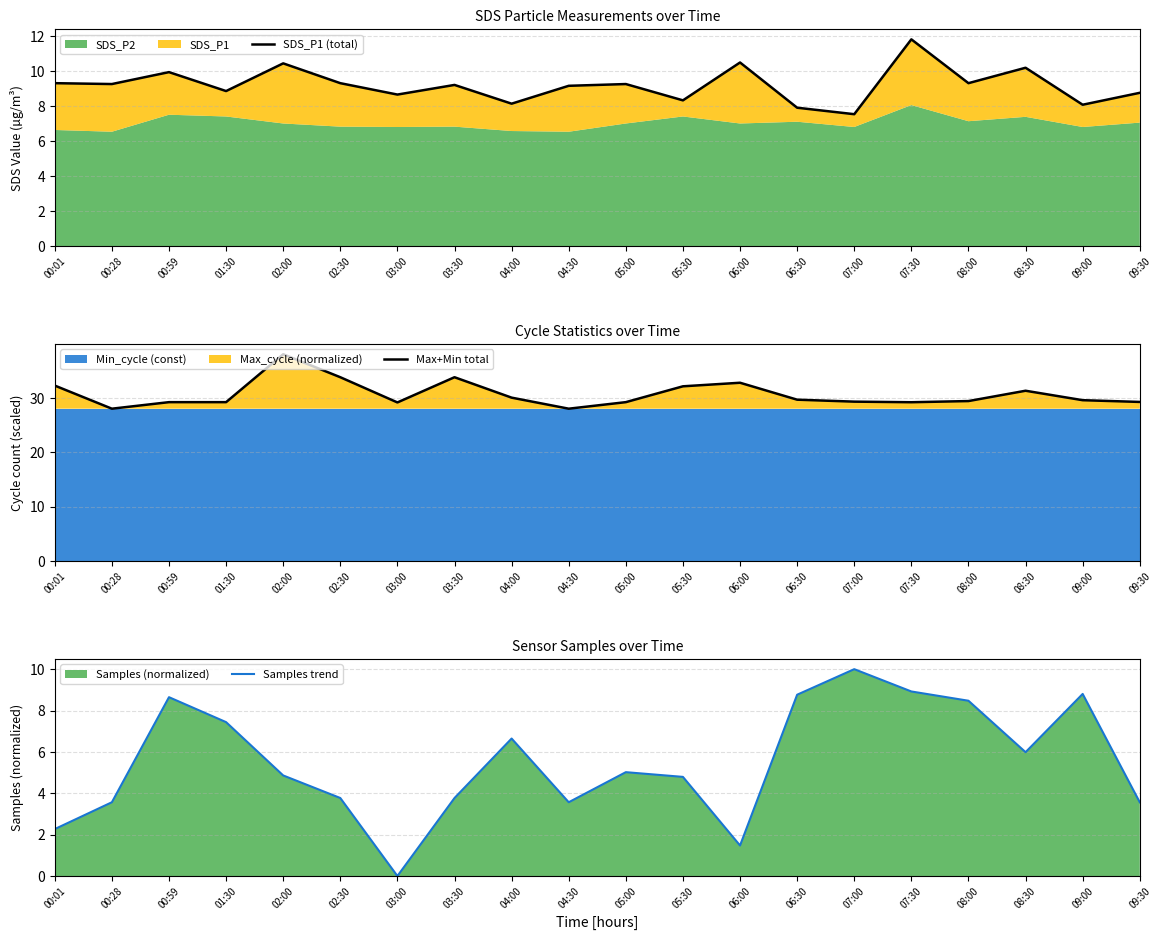

True or false: Samples trend and Max+Min total cross at least once.

False